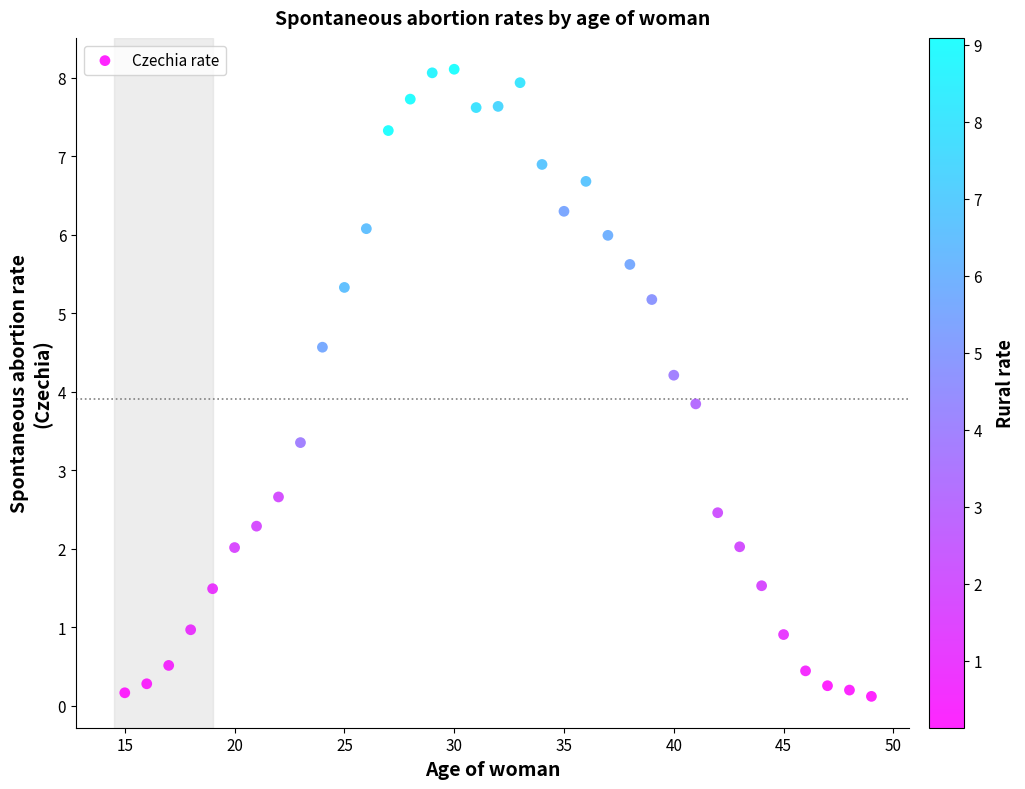

What is the range of Y values (max minus min)?

8.0